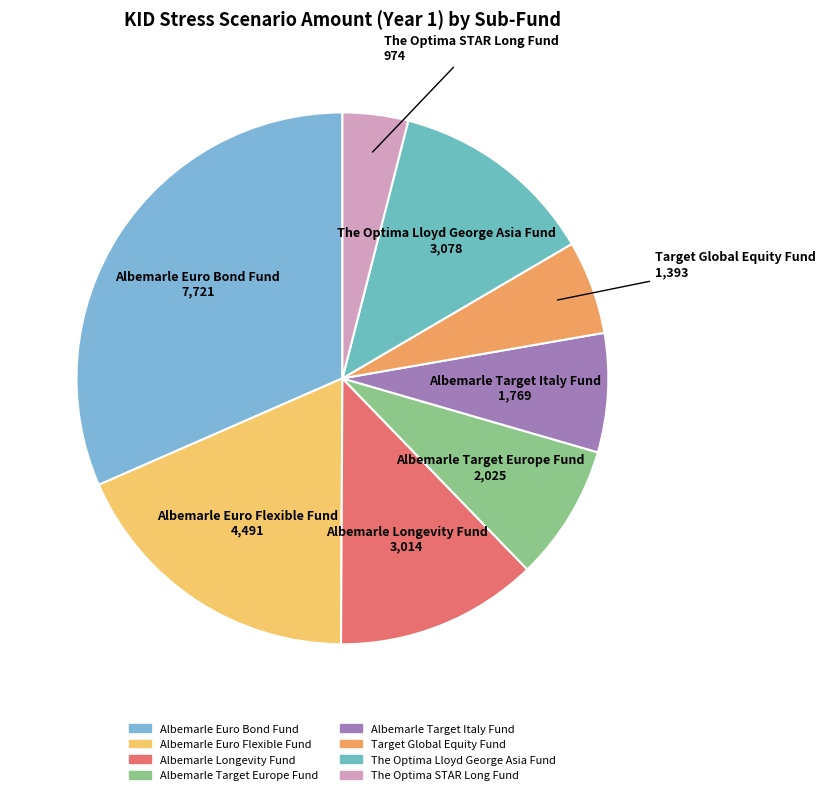

Do The Optima STAR Long Fund and Albemarle Euro Bond Fund together represent more than half of the pie?

No